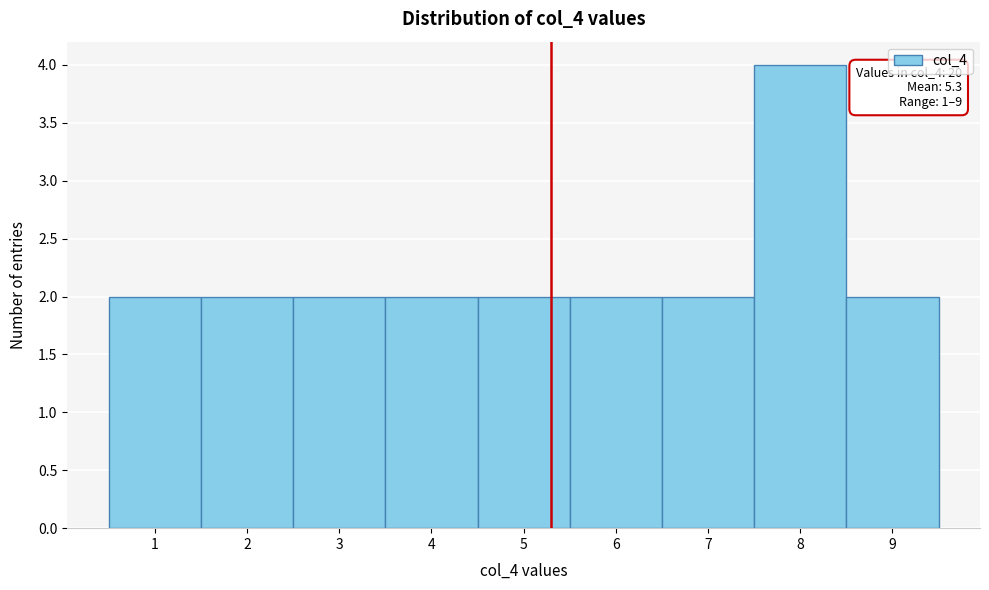

Which range on the x-axis has the tallest bar?

7.5 to 8.5